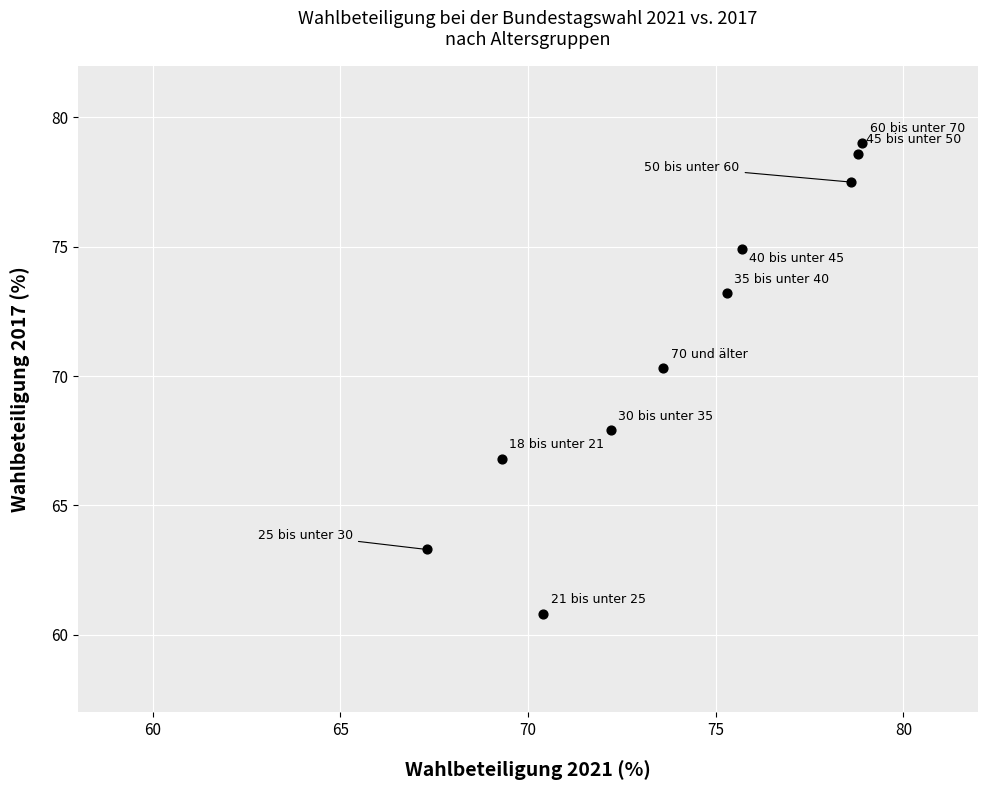

What is the range of Y values (max minus min)?

18.2